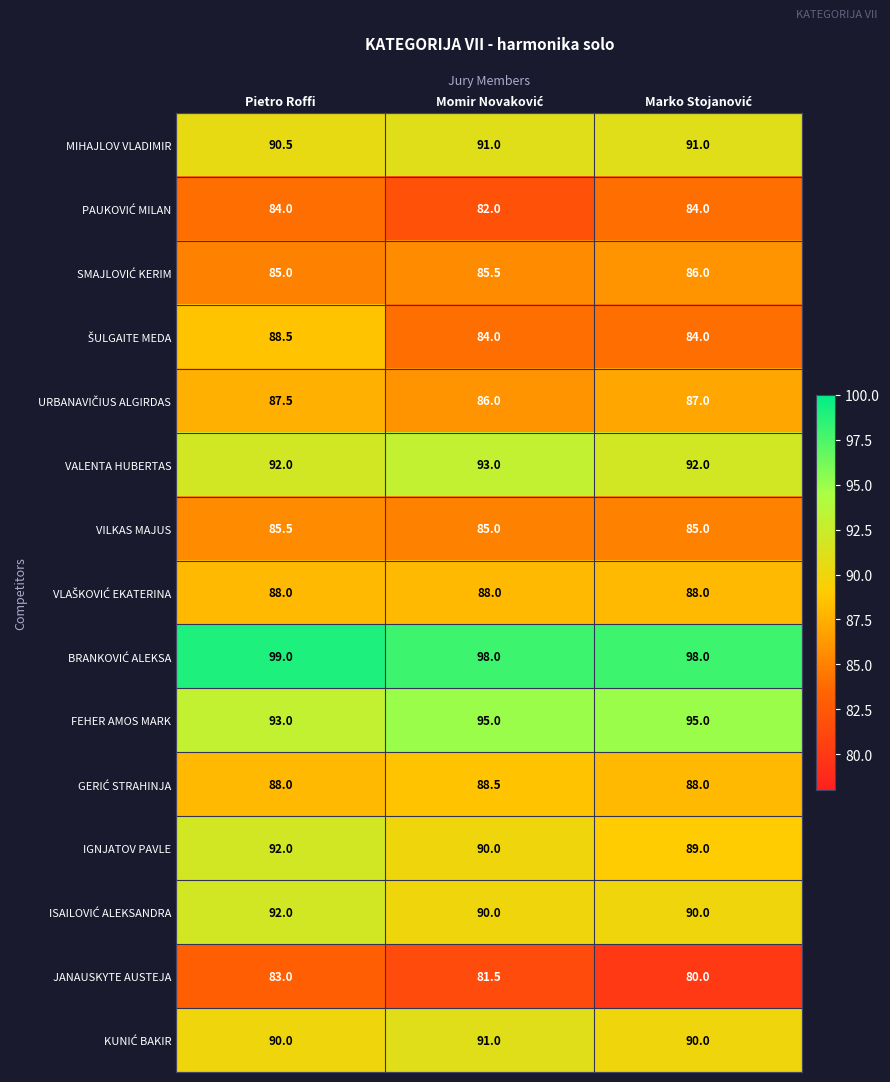

What is the maximum value for VILKAS MAJUS?

85.5